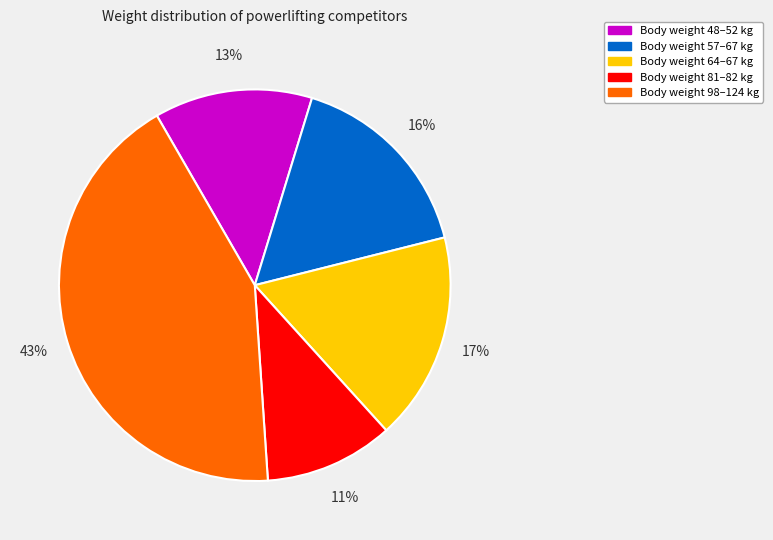

What percentage is the Body weight 98–124 kg slice, to the nearest percent?

43%